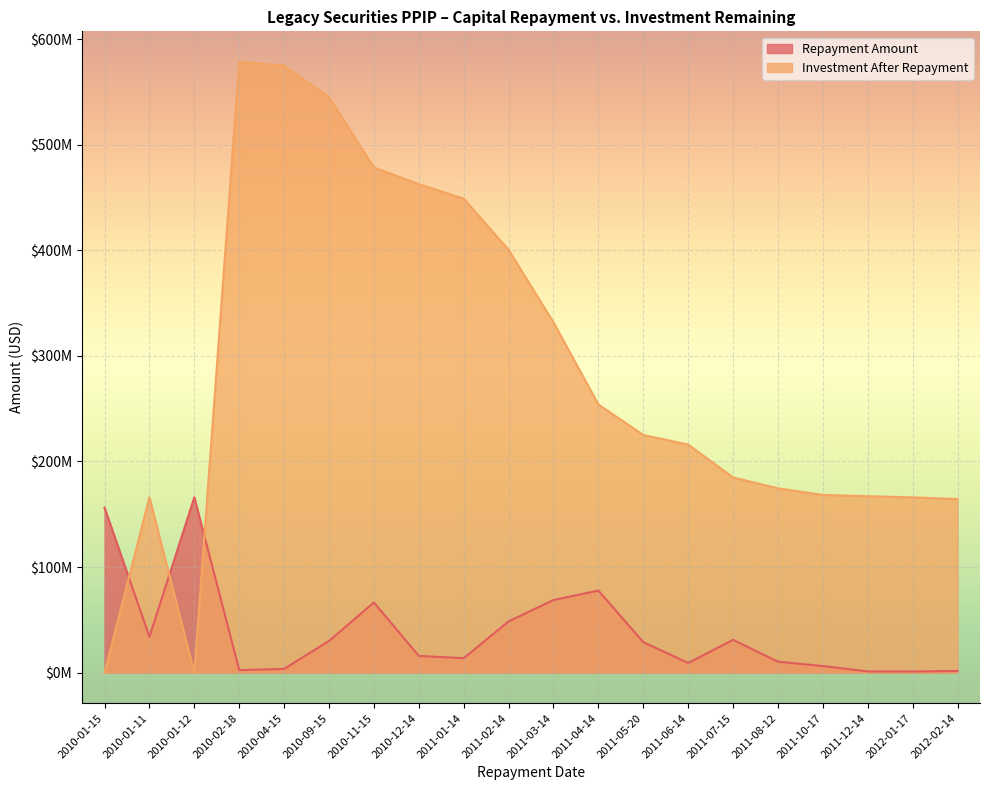

What are all the series names shown in the legend?

Repayment Amount, Investment After Repayment